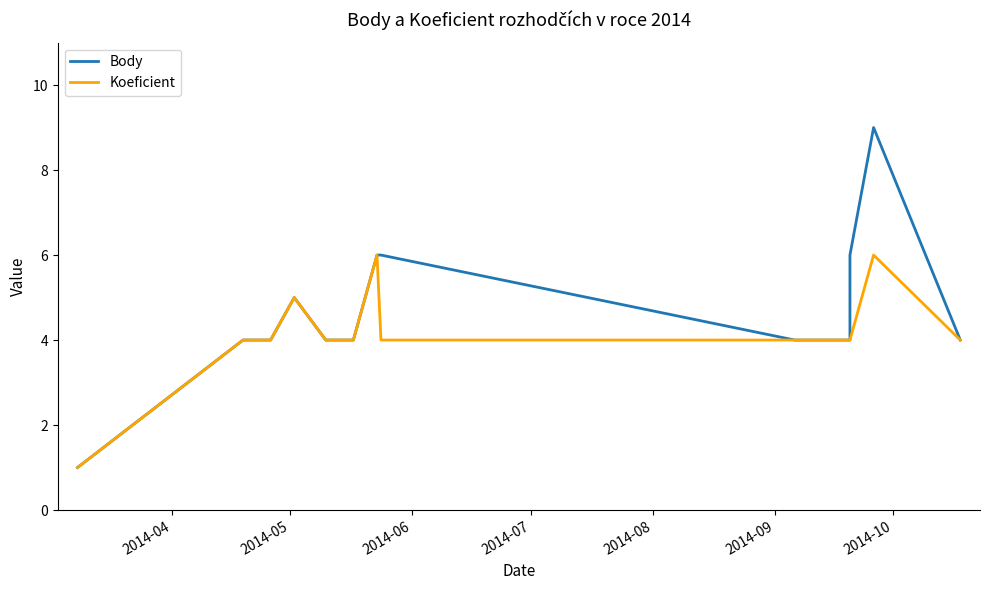

Reading left to right, transcribe all the data shown in this chart.

Body: 1	4	4	5	4	4	4	6	6	4	4	4	6	9	4
Koeficient: 1	4	4	5	4	4	4	6	4	4	4	4	4	6	4